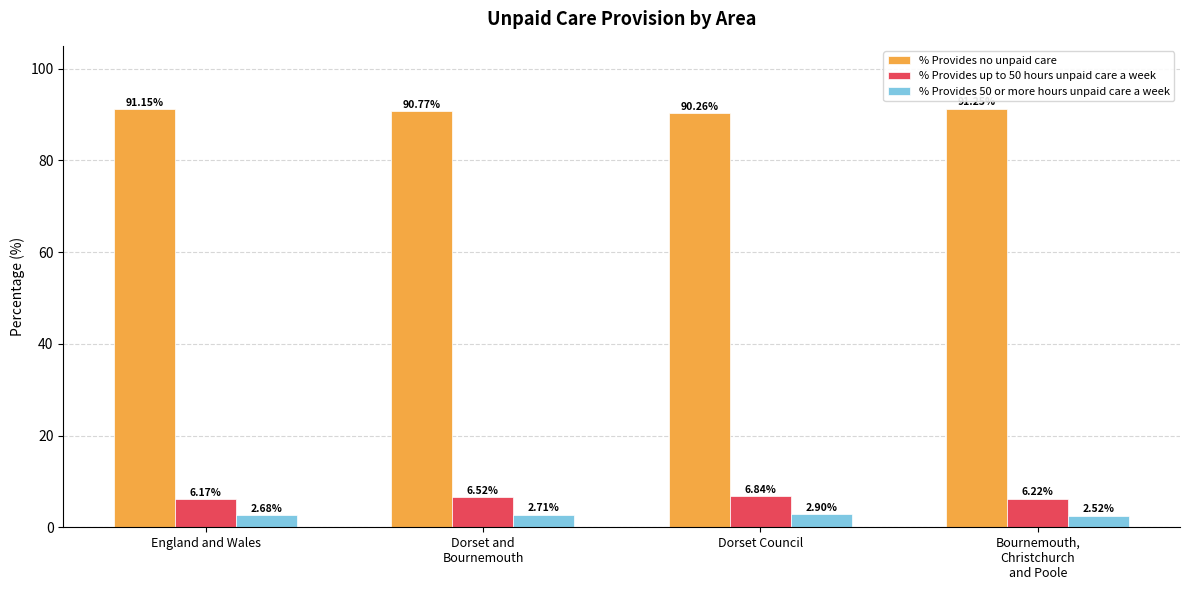

What position from the left is Dorset and
Bournemouth?

2